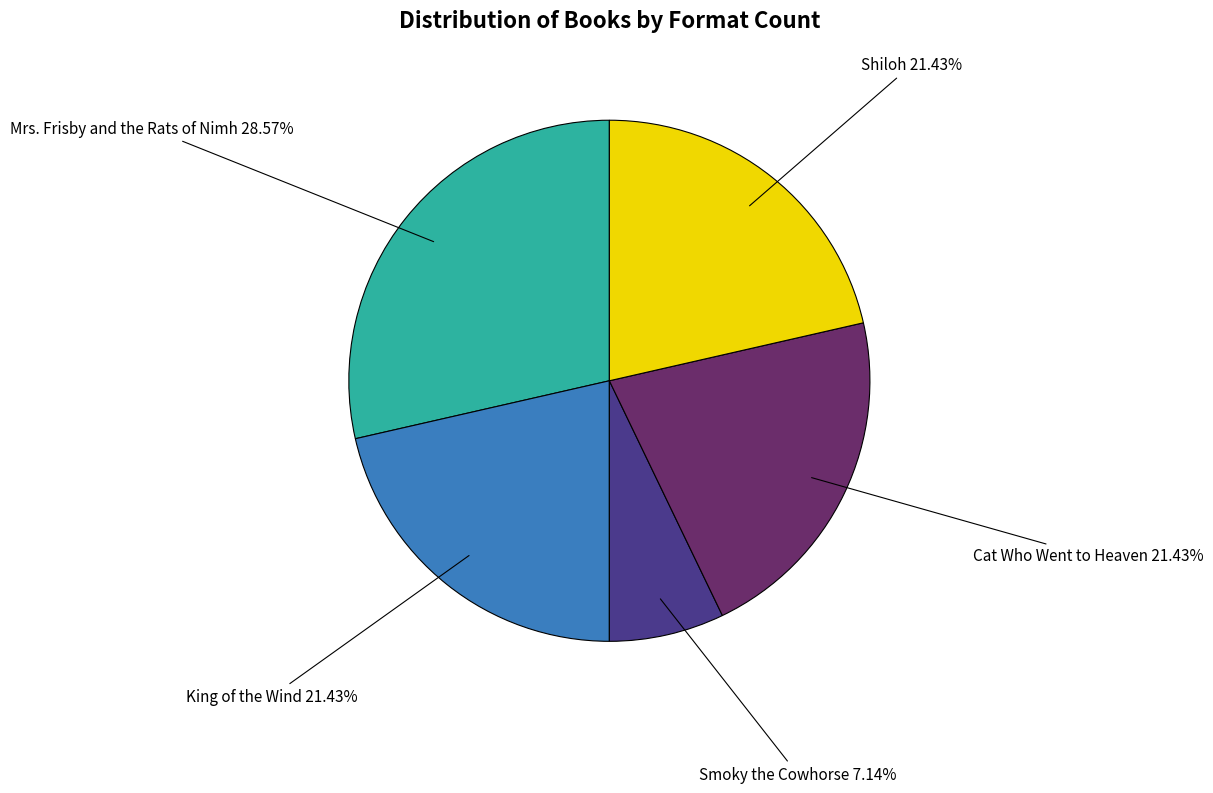

Does any single category account for the majority?

No